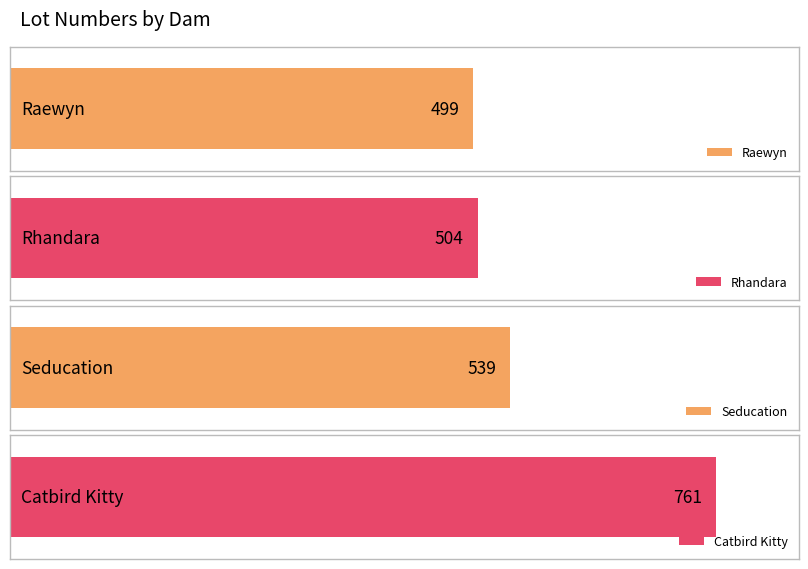

The chart shows a value of 761 at Catbird Kitty. True or false?

True